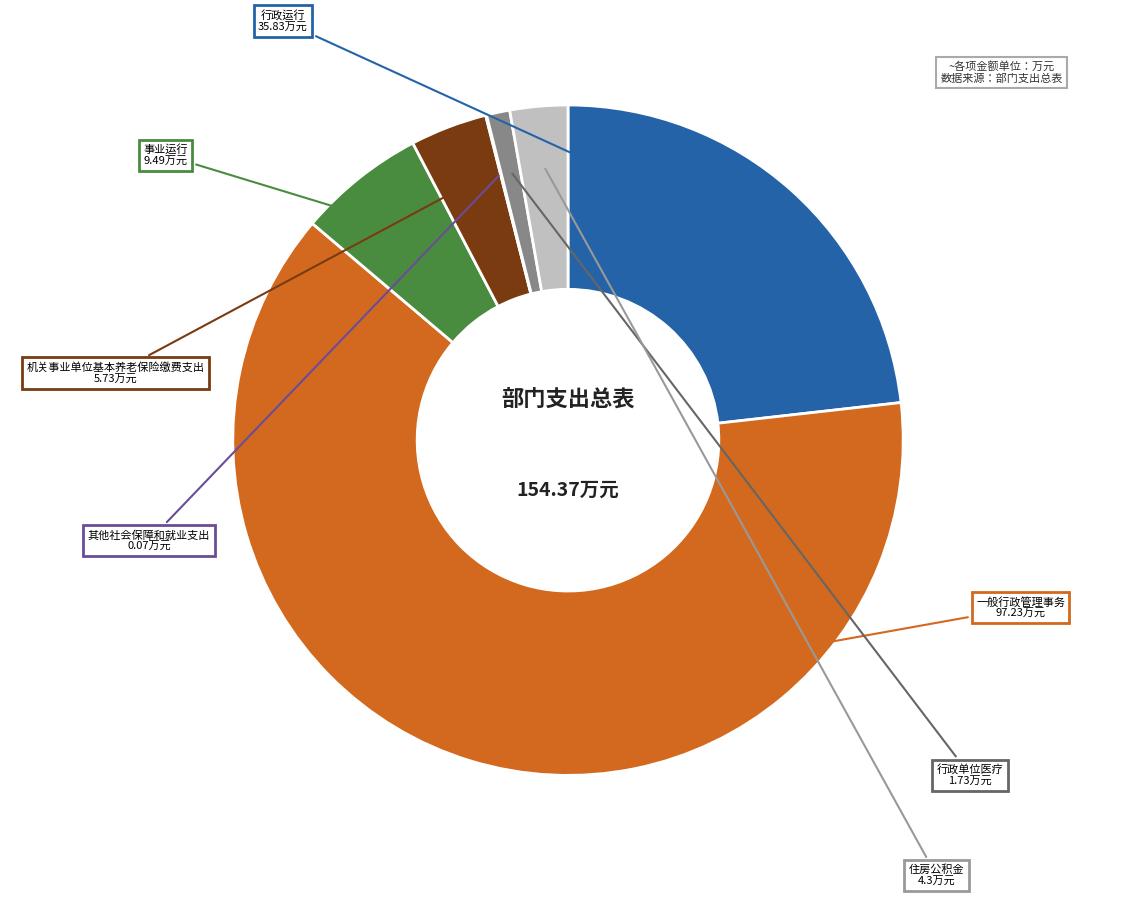

Which category has the biggest portion of the pie?

一般行政管理事务